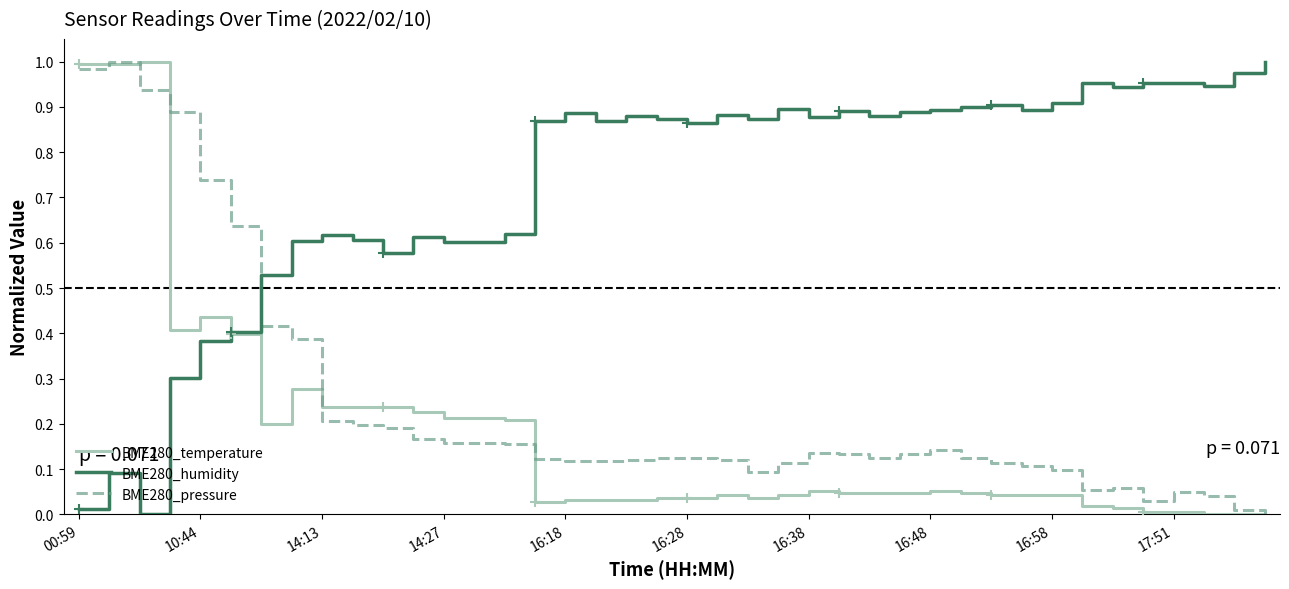

Which series has the largest total across all categories?

BME280_humidity